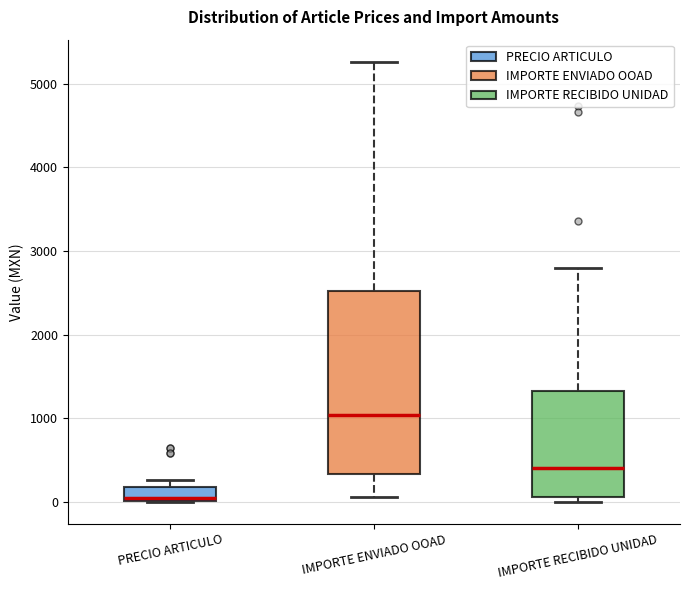

Comparing the boxes themselves (not the whiskers), which one is the tallest?

IMPORTE ENVIADO OOAD